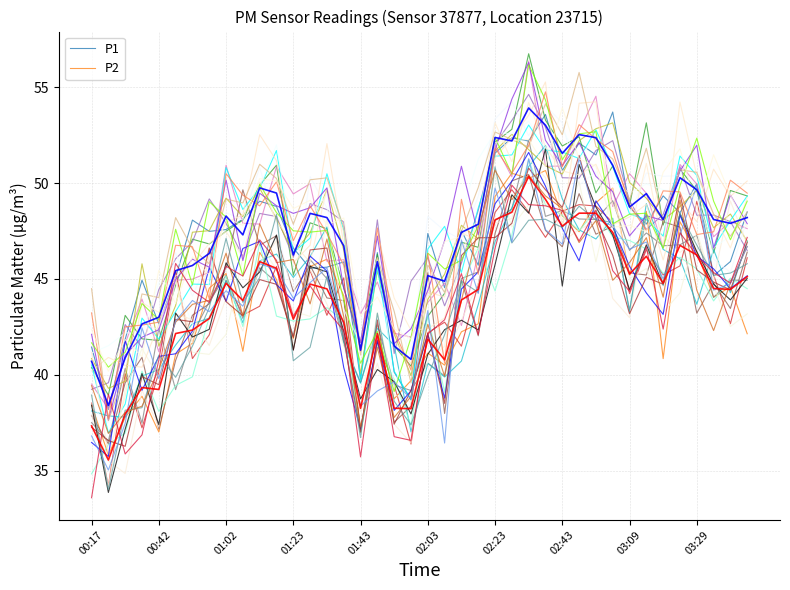

What is the value of the P1 point at the 1st from the left?

40.7